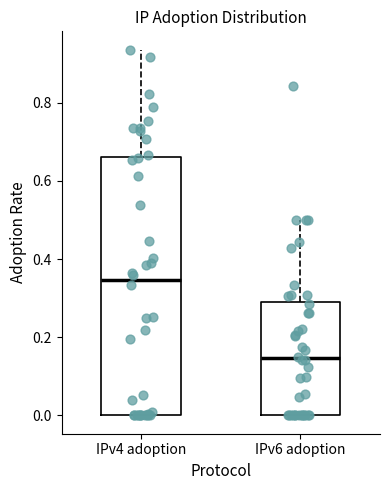

Where is the upper edge of the box for IPv6 adoption on the y-axis? The values are not printed on the chart, so give them approximately, as read against the axis.

0.28